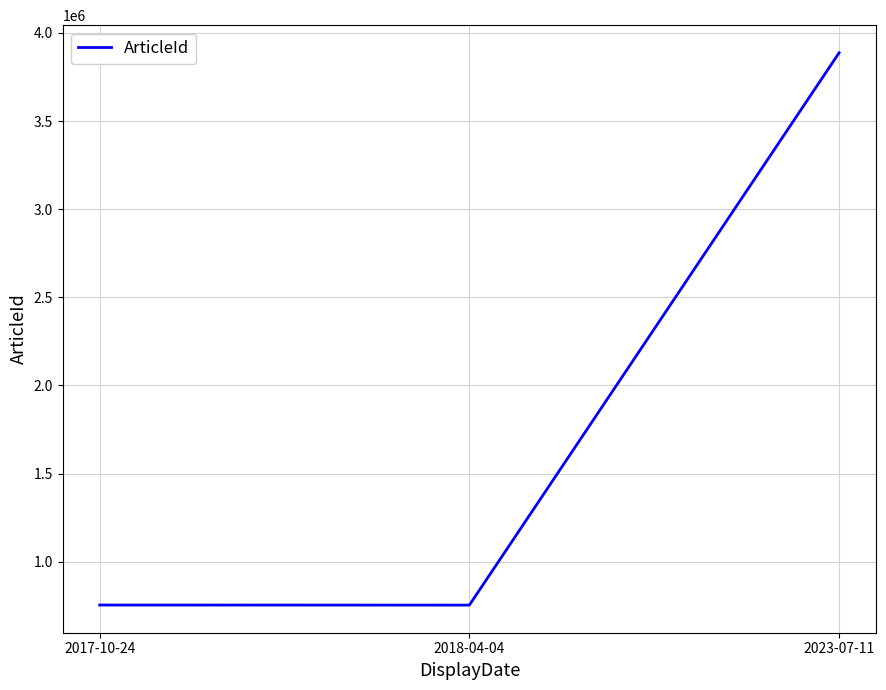

Which label corresponds to the largest value in the chart?

2023-07-11